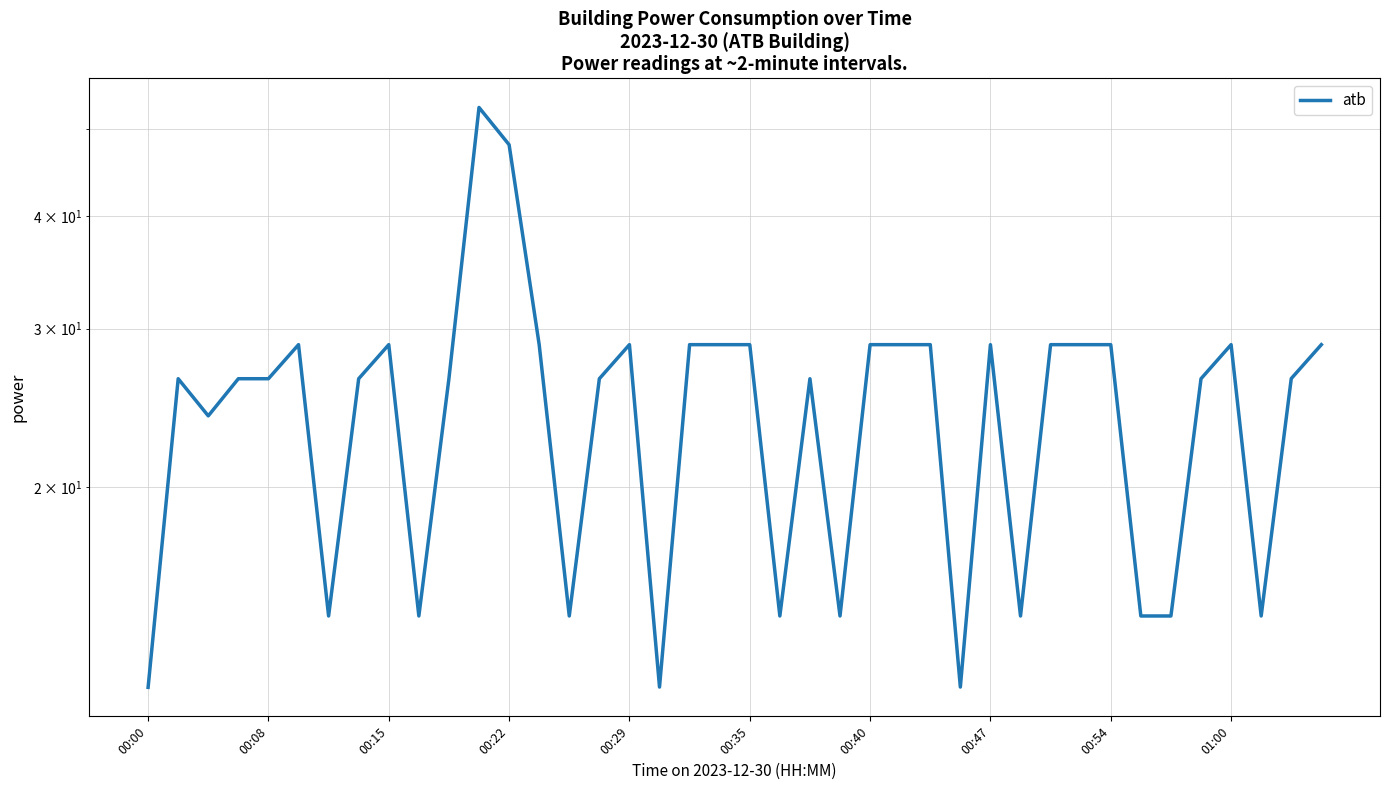

How many interior local peaks (higher than both neighbors) does the data have?

8